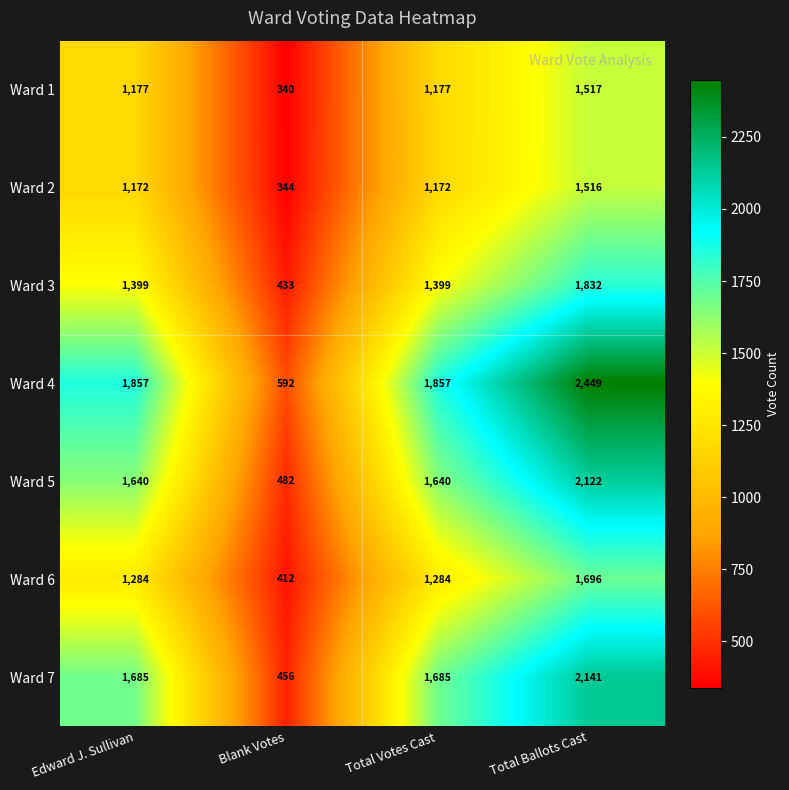

What is the difference between the Ward 2 values at Edward J. Sullivan and Blank Votes?

828